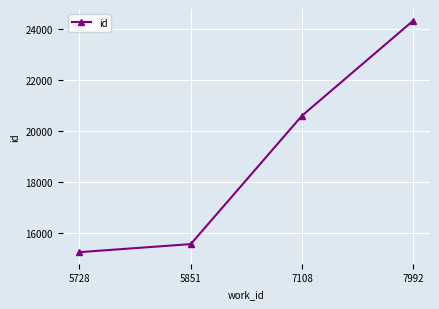

How many series are shown in this chart?

1